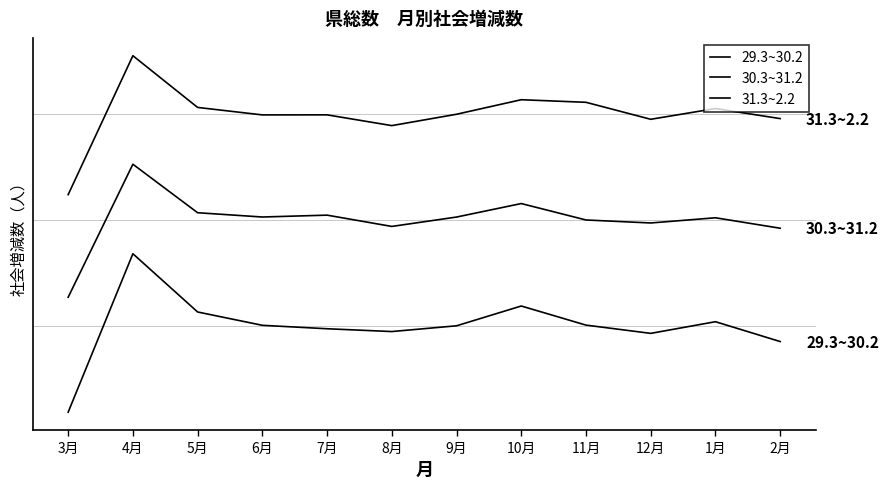

Is the value of 30.3~31.2 at 10月 greater than the value of 31.3~2.2 at 12月?

No